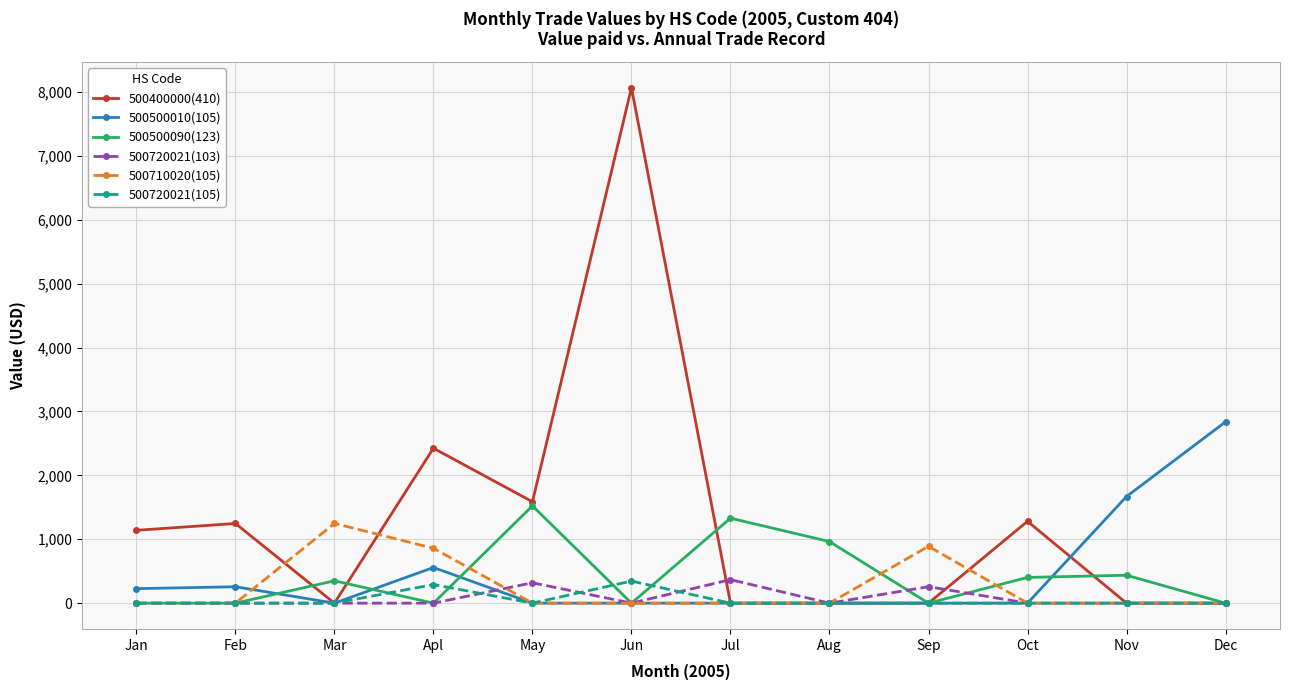

At which label is 500500010(105) closest to 1419?

Nov